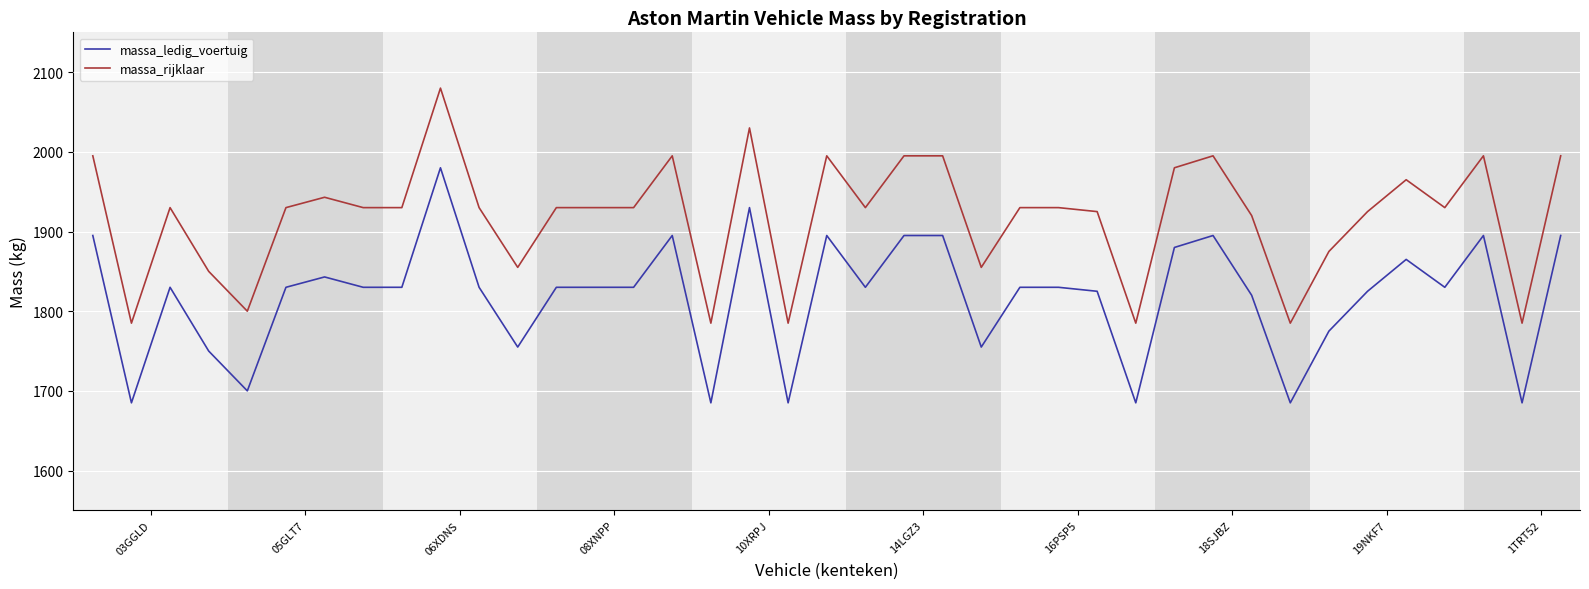

True or false: massa_ledig_voertuig and massa_rijklaar cross at least once.

False